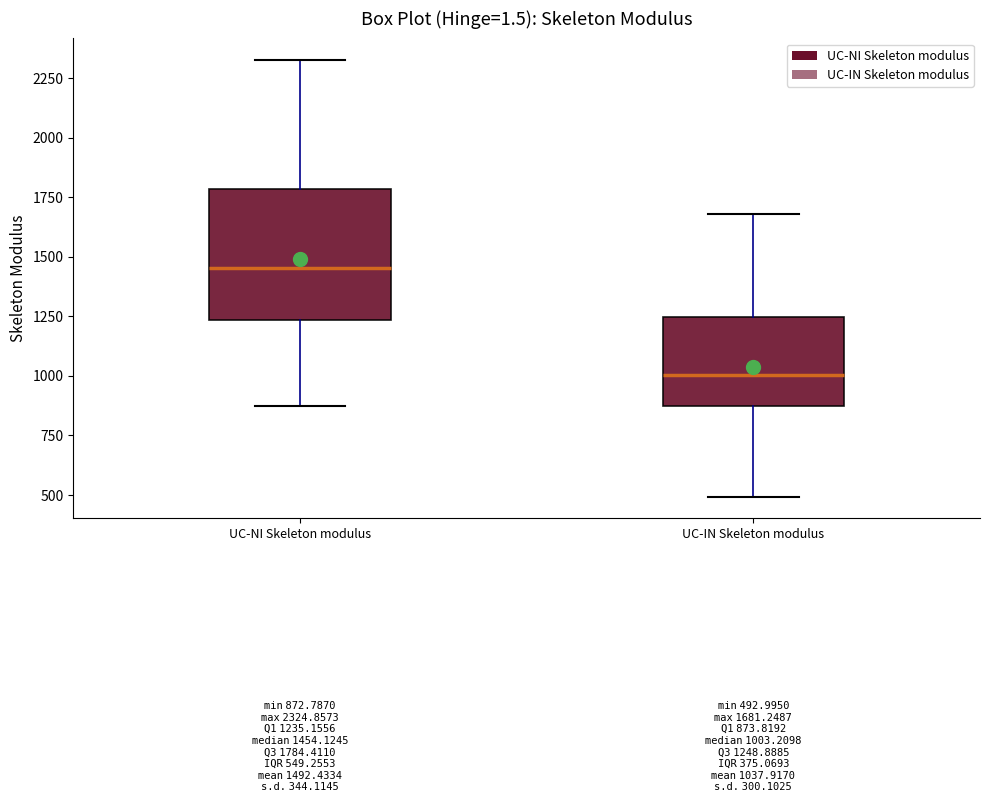

Which box's median line is the highest?

UC-NI Skeleton modulus